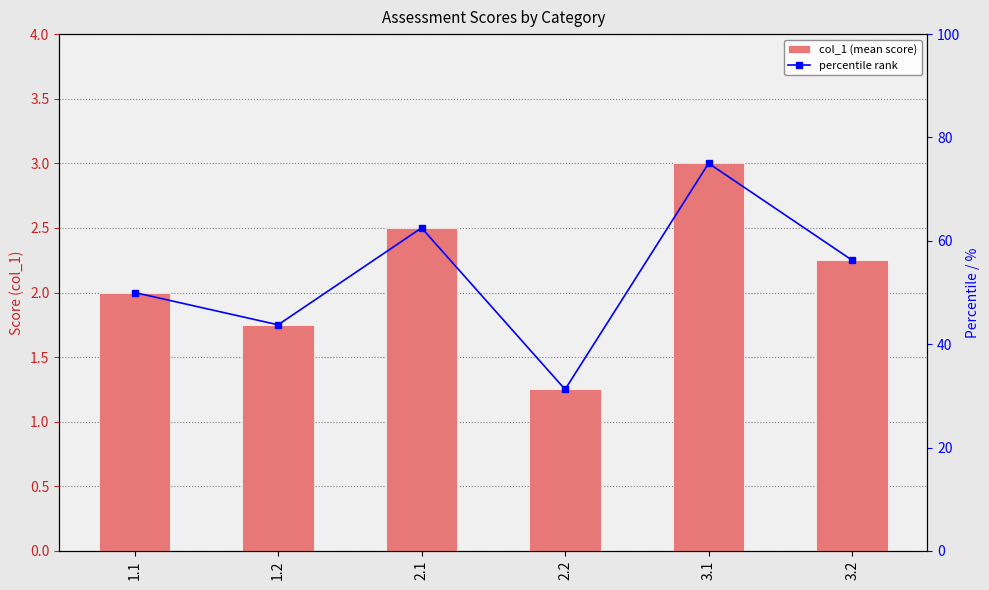

Which series has the largest total across all categories?

percentile rank